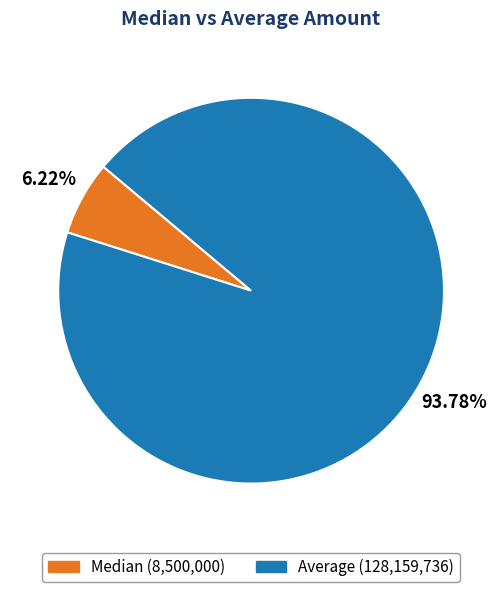

To the nearest percent, what portion does Median represent?

6%